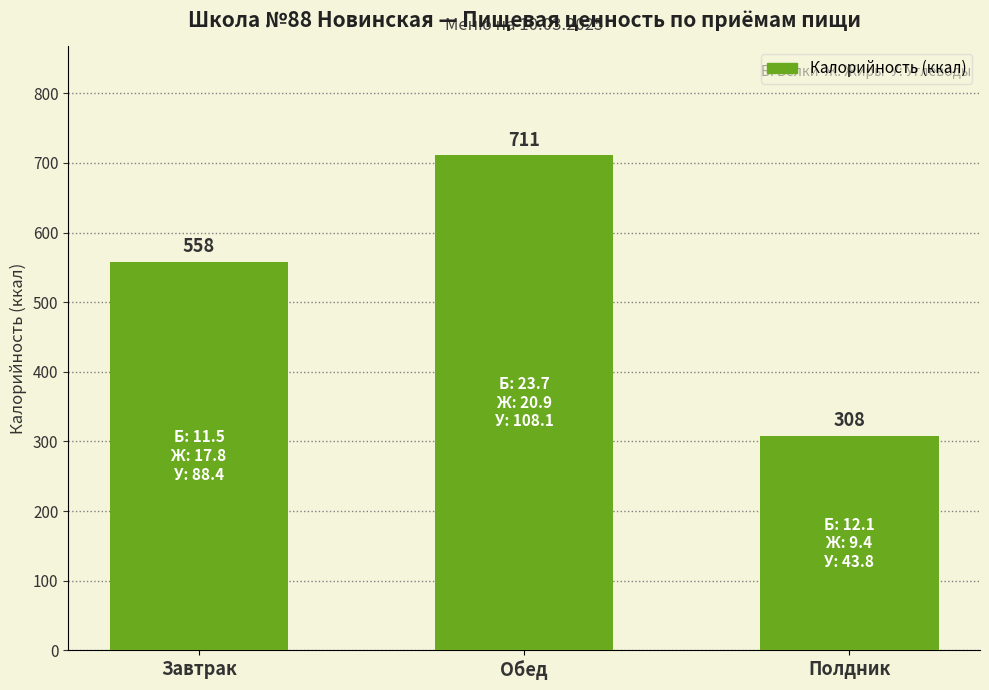

Rank the categories by value from highest to lowest.

Обед, Завтрак, Полдник